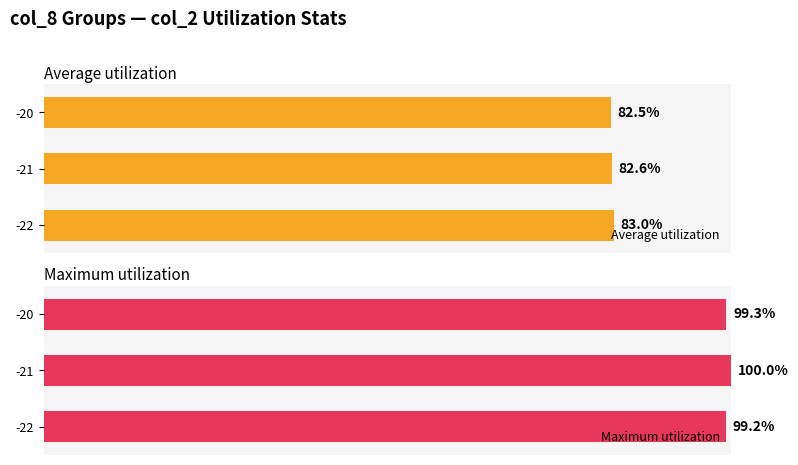

List the labels in order of Average utilization value, largest first.

-22, -21, -20